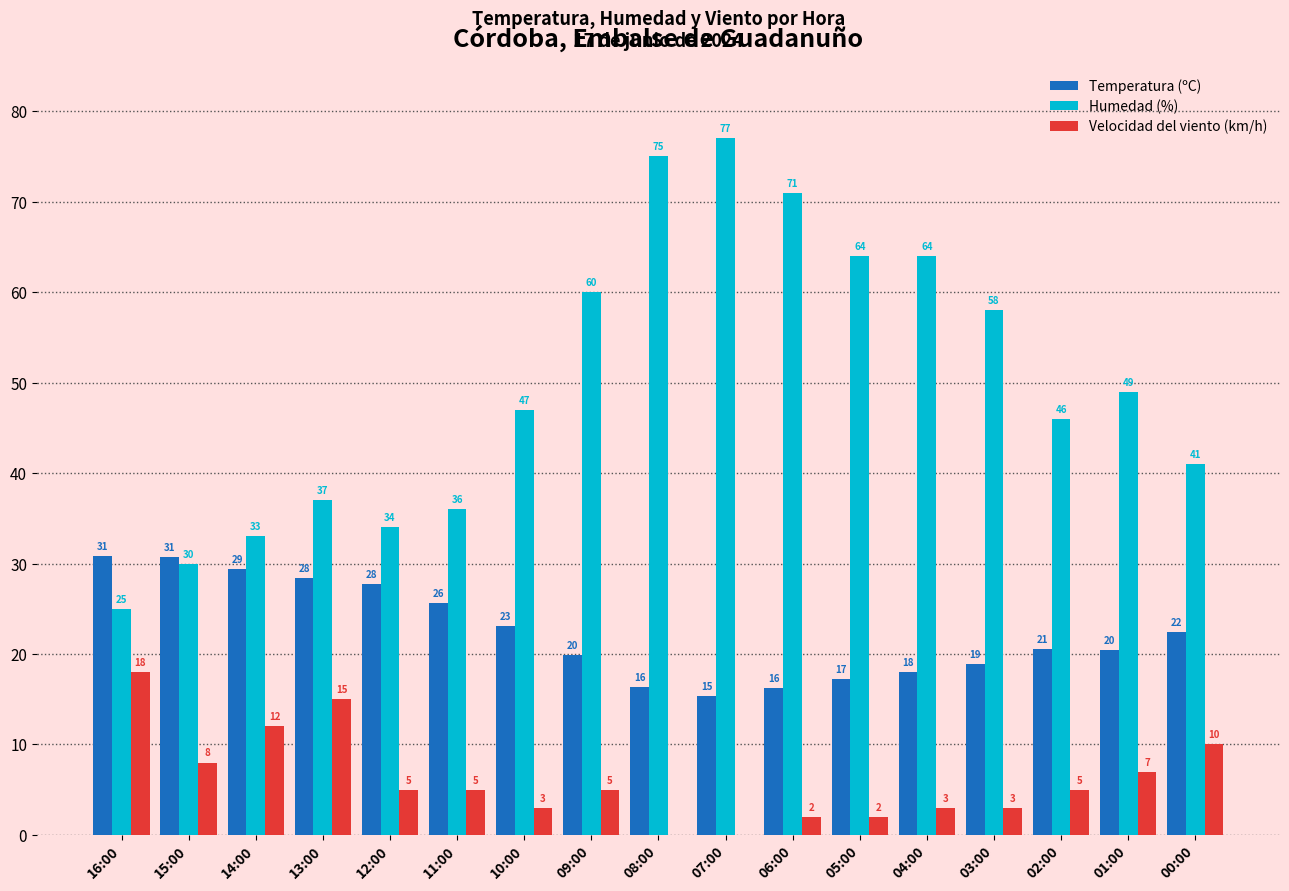

What is the sum of all Humedad (%) values?

847.0